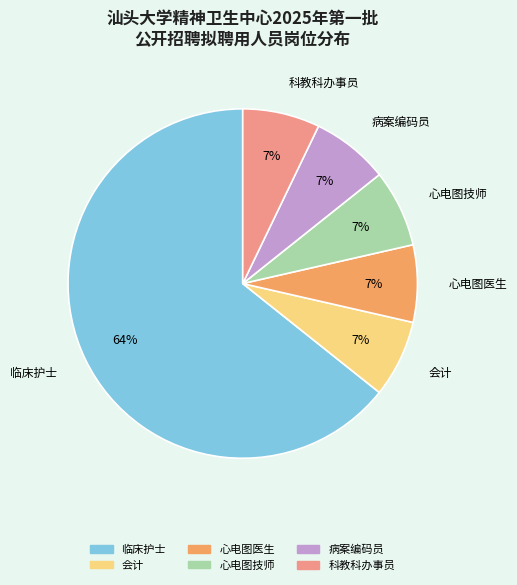

Combined, do 病案编码员 and 心电图医生 account for over 50%?

No